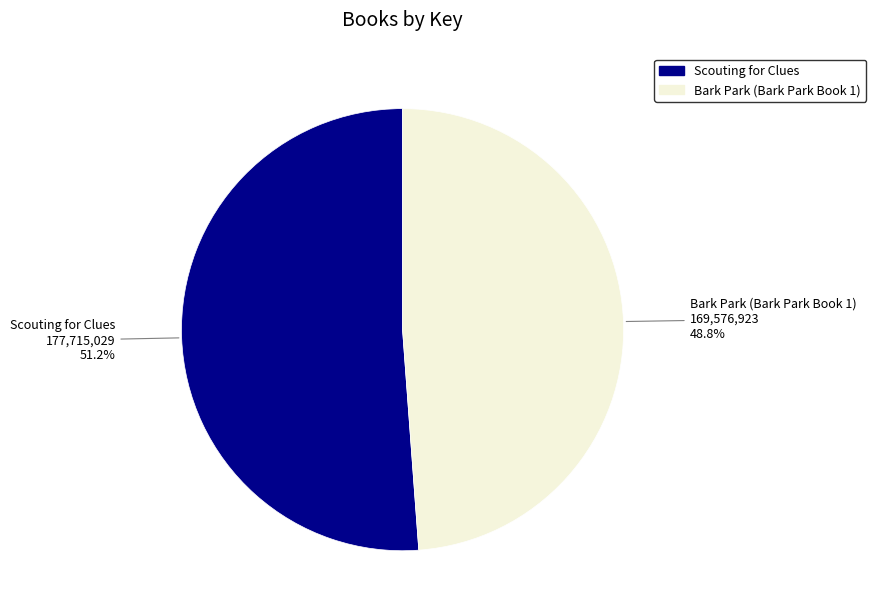

Which category has the biggest portion of the pie?

Scouting for Clues